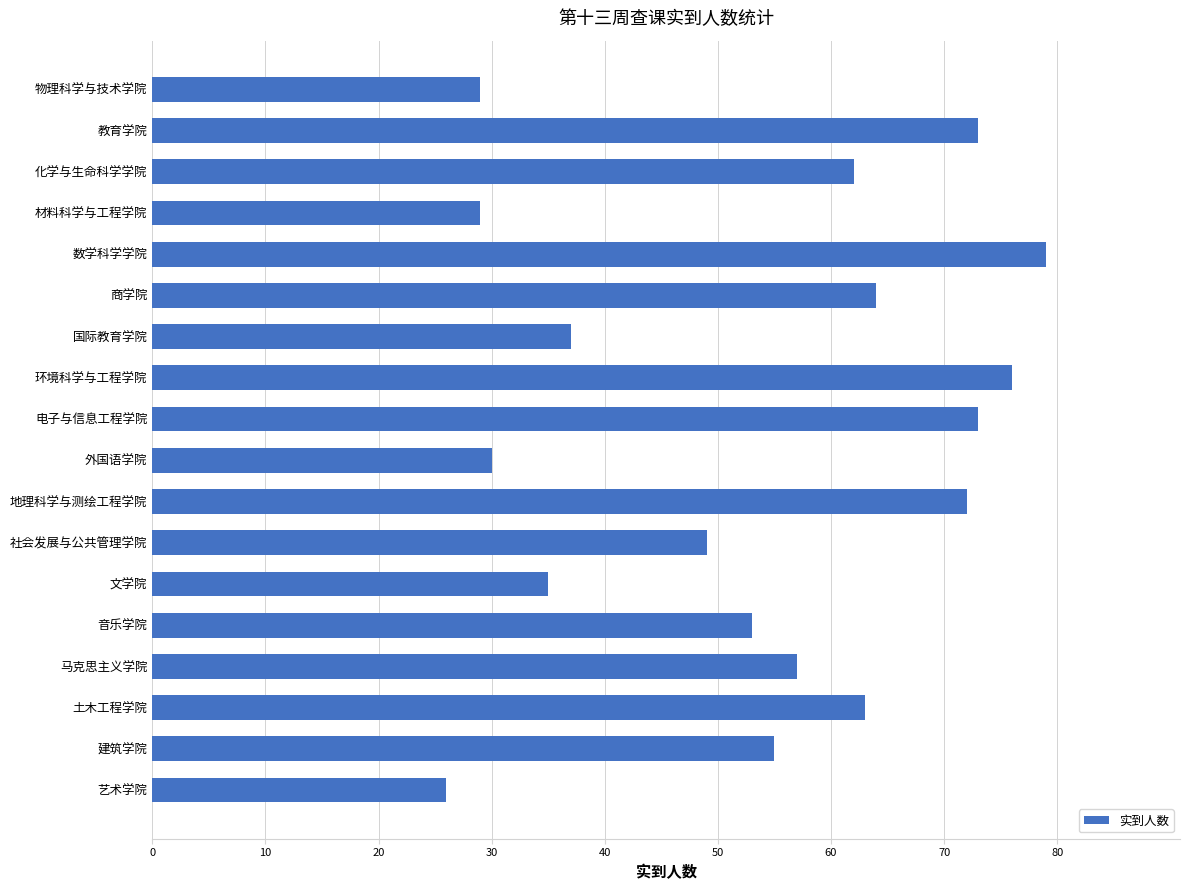

Reading top to bottom, list all the values displayed in this chart.

物理科学与技术学院=29	教育学院=73	化学与生命科学学院=62	材料科学与工程学院=29	数学科学学院=79	商学院=64	国际教育学院=37	环境科学与工程学院=76	电子与信息工程学院=73	外国语学院=30	地理科学与测绘工程学院=72	社会发展与公共管理学院=49	文学院=35	音乐学院=53	马克思主义学院=57	土木工程学院=63	建筑学院=55	艺术学院=26